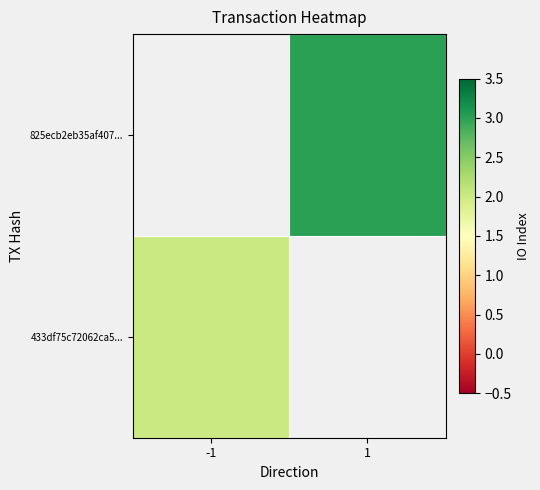

List the series in order of their overall mean, highest first.

433df75c72062ca5..., 825ecb2eb35af407...